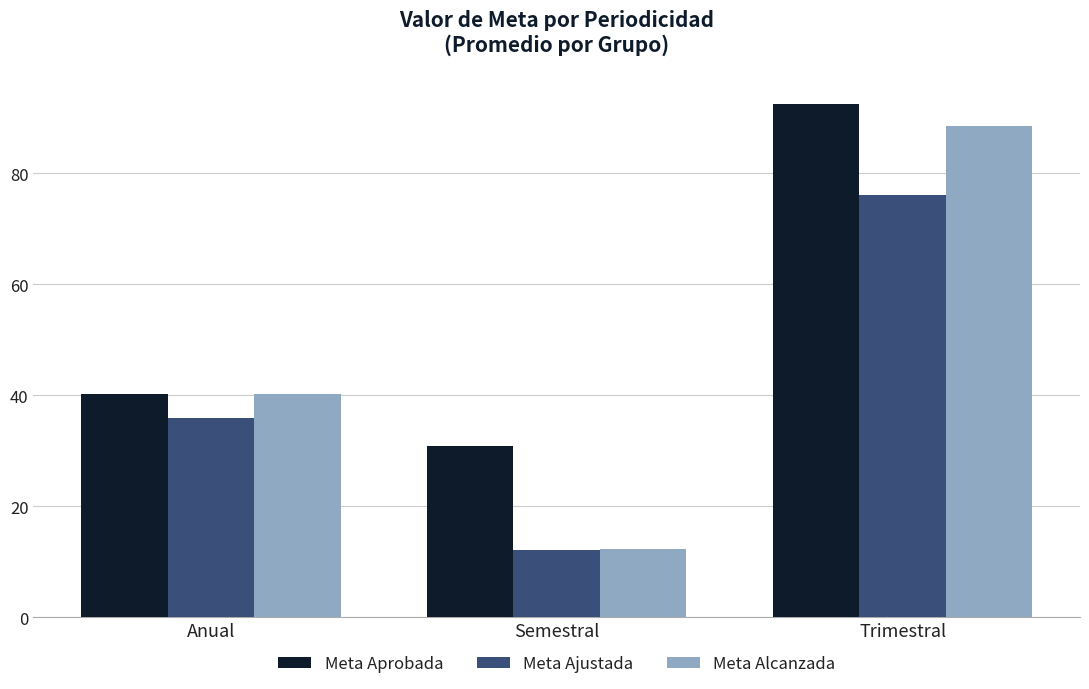

What position from the right is Semestral?

2